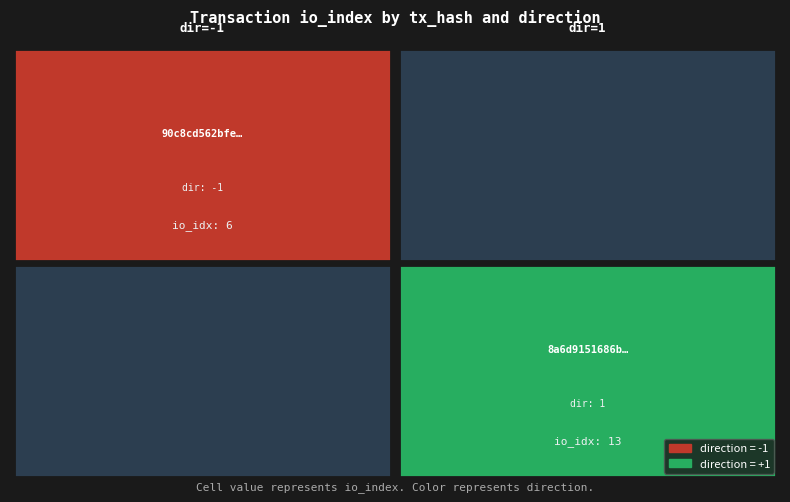

What is the difference between the 8a6d9151686be54de2d21634d2a7f57487b6457 values at io_index and direction?

12